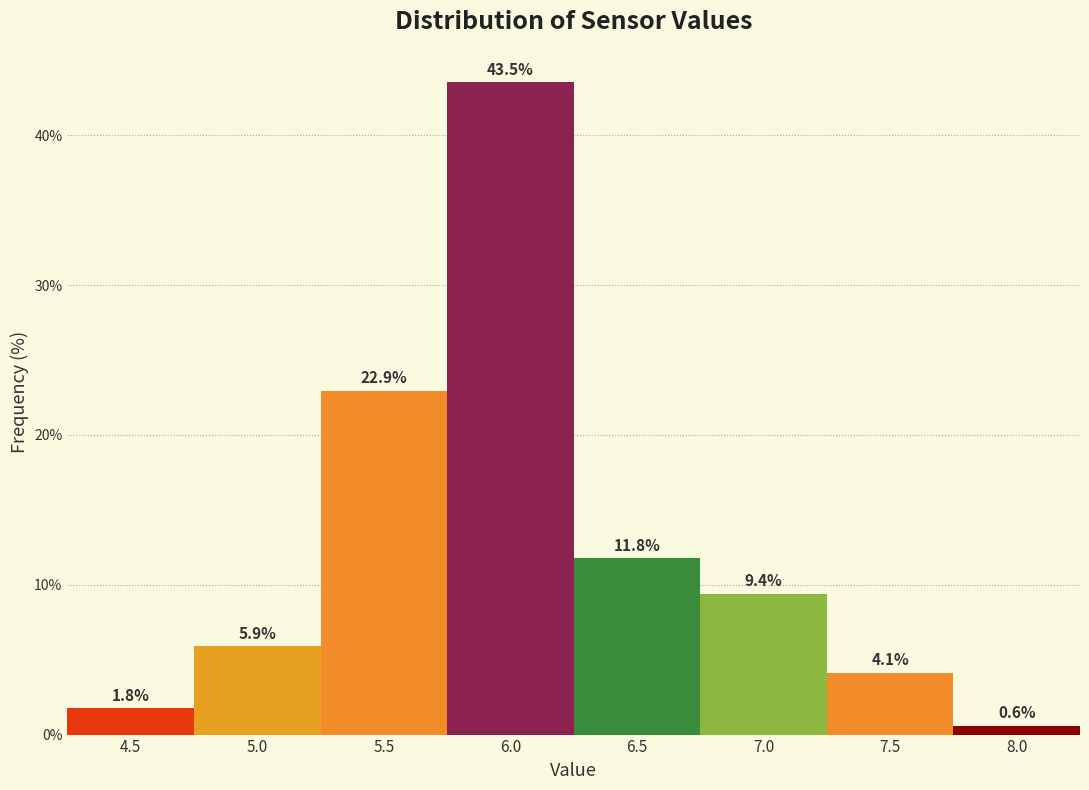

Reading right to left, transcribe all the data shown in this chart.

8.0=0.6	7.5=4.1	7.0=9.4	6.5=11.8	6.0=43.5	5.5=22.9	5.0=5.9	4.5=1.8